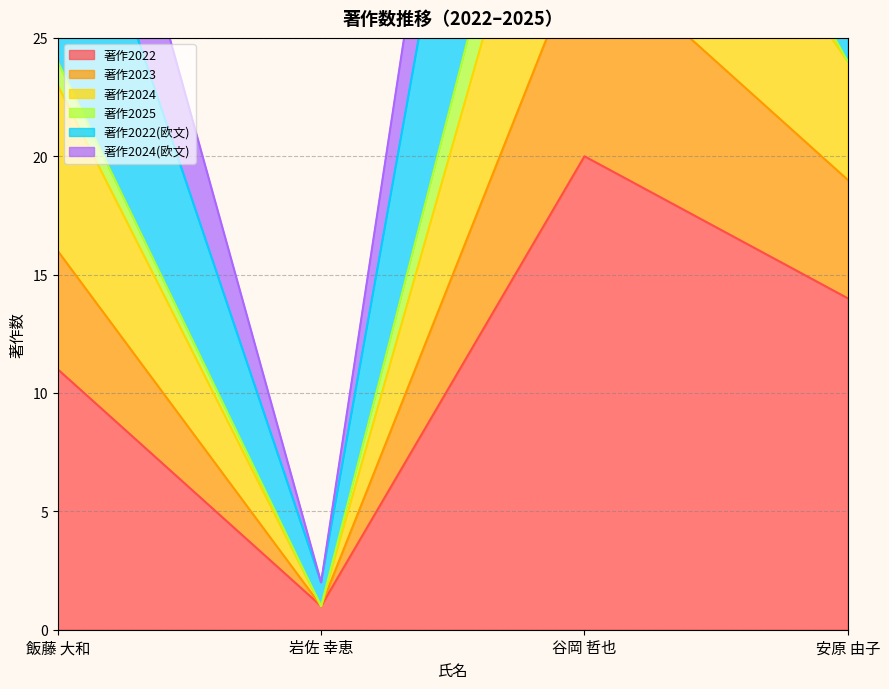

In 著作2022(欧文), how many points are lower than both neighbors (excluding endpoints)?

1